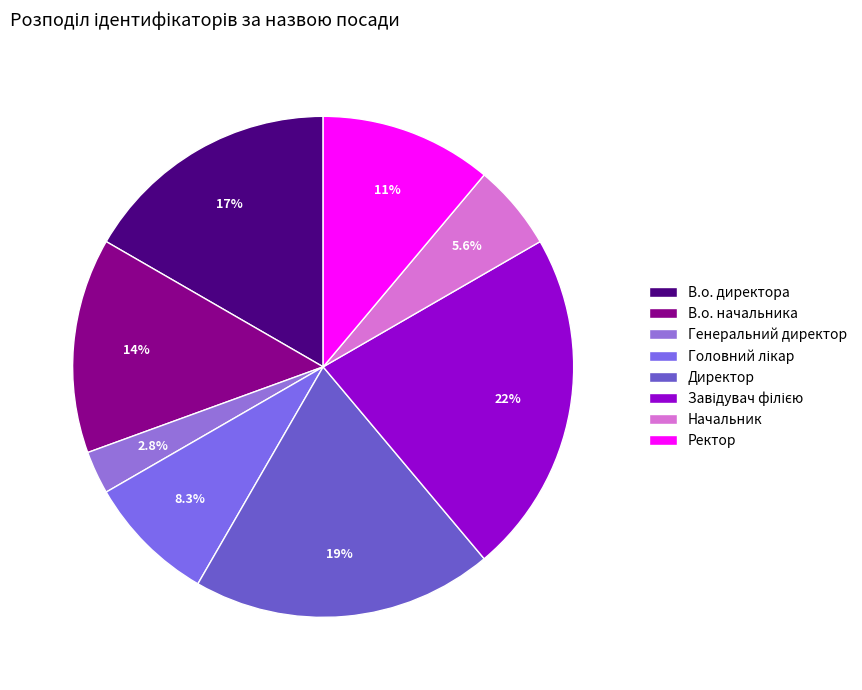

How many slices are in this pie chart?

8